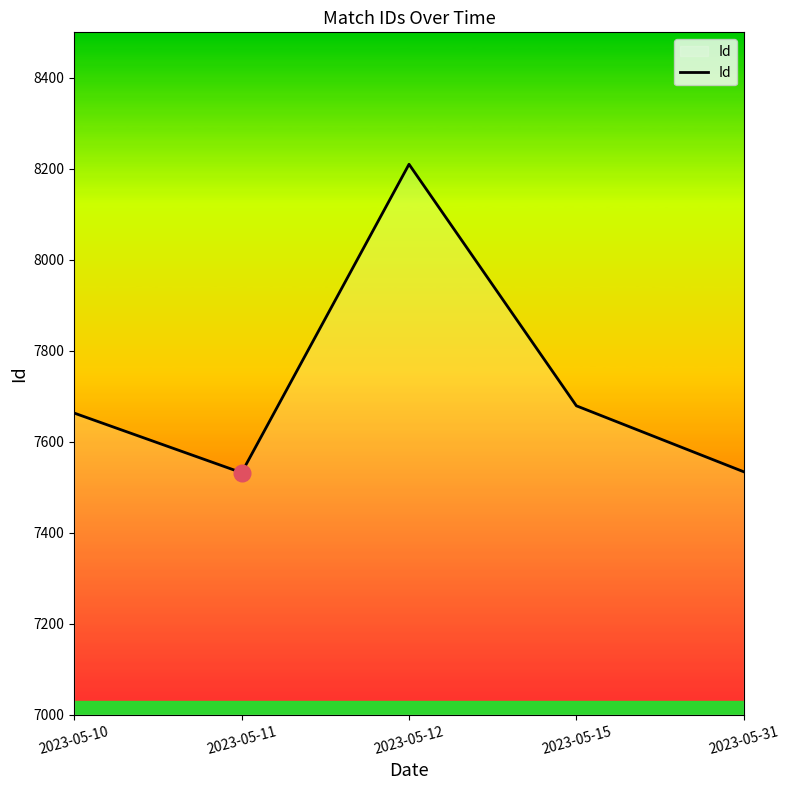

The chart shows a value of 7532 at 2023-05-11. True or false?

True